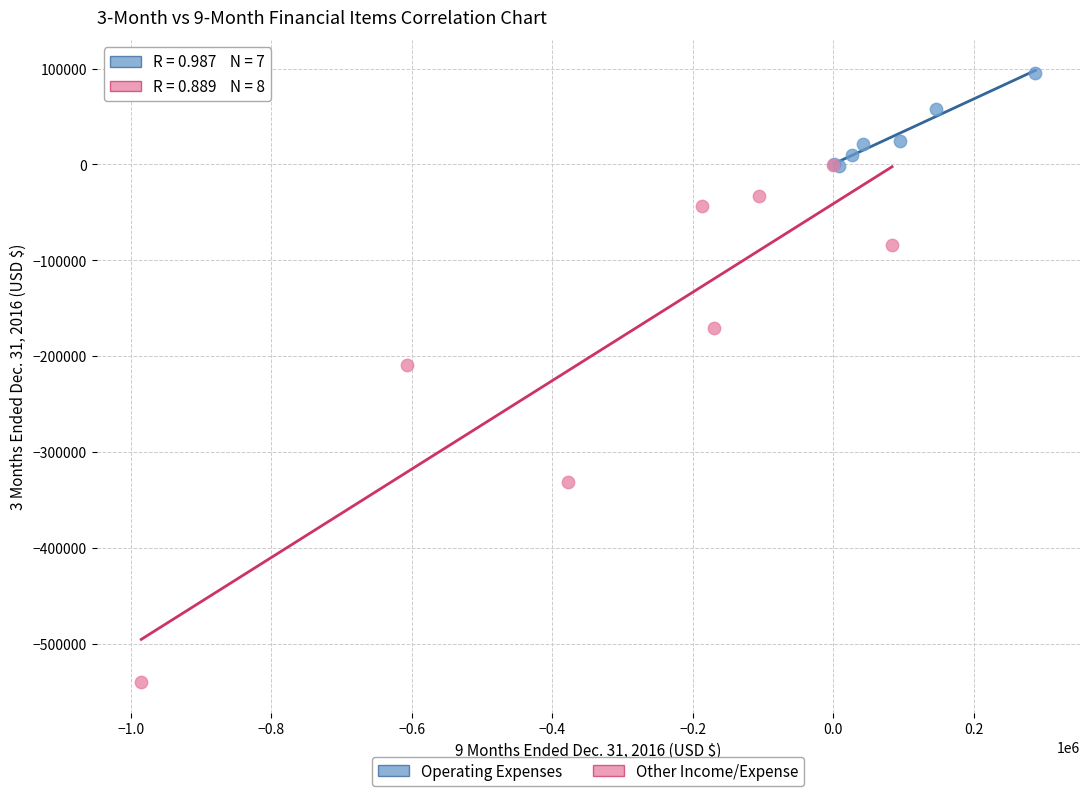

Which series has the largest Y range (max minus min)?

Other Income/Expense